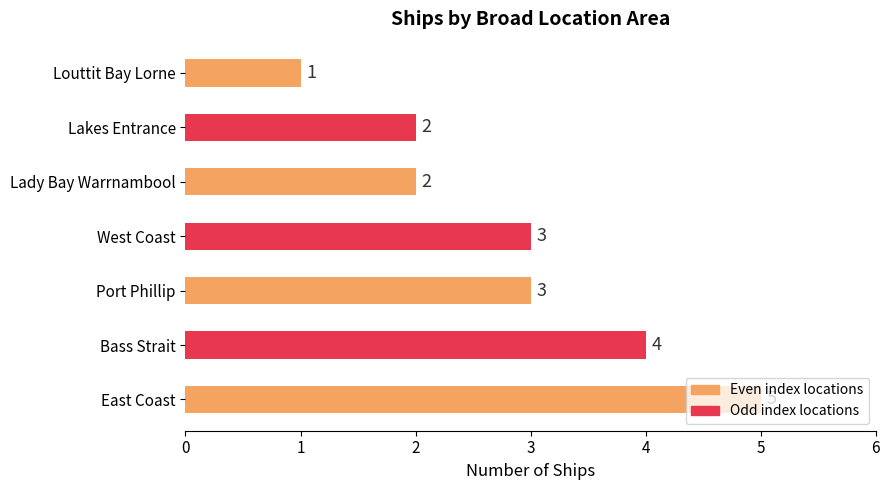

Does the chart contain any negative values?

No